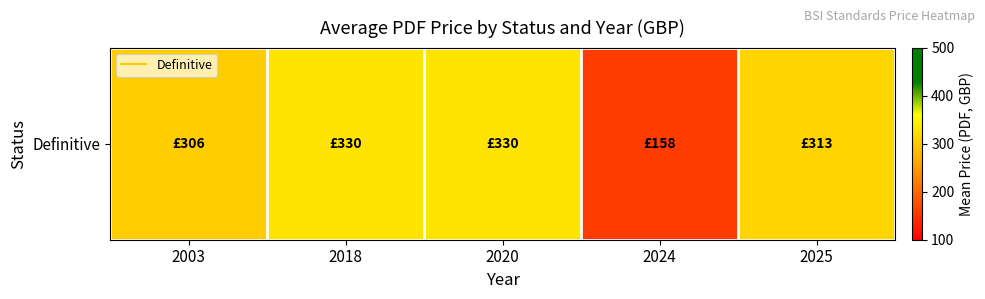

What is the sum of the values at 2018 and 2025?

642.7